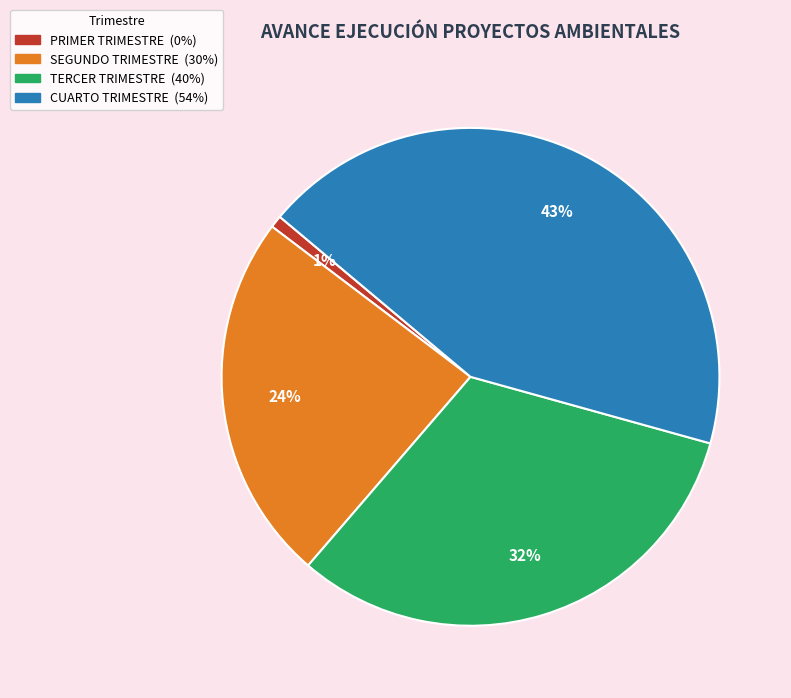

To the nearest percent, what percentage of the pie is CUARTO TRIMESTRE?

43%